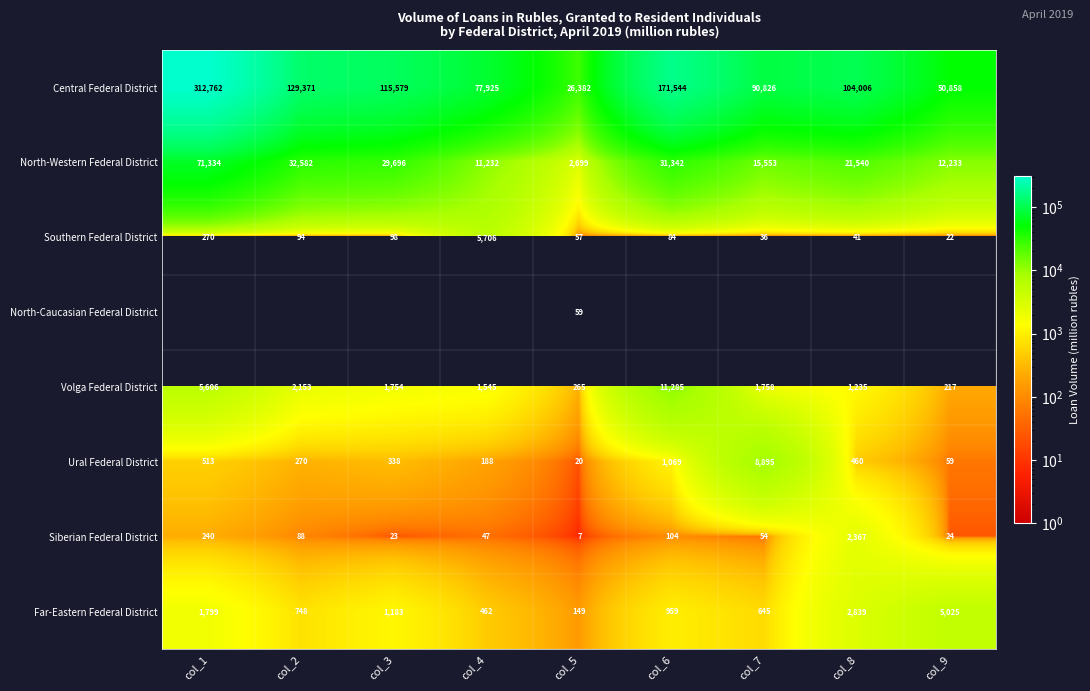

Which category has the lowest value across all series?

col_5